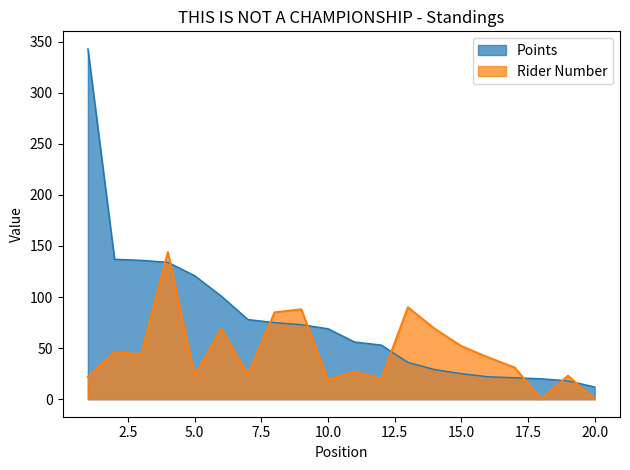

True or false: Rider Number has a value of 139 at 8.

False